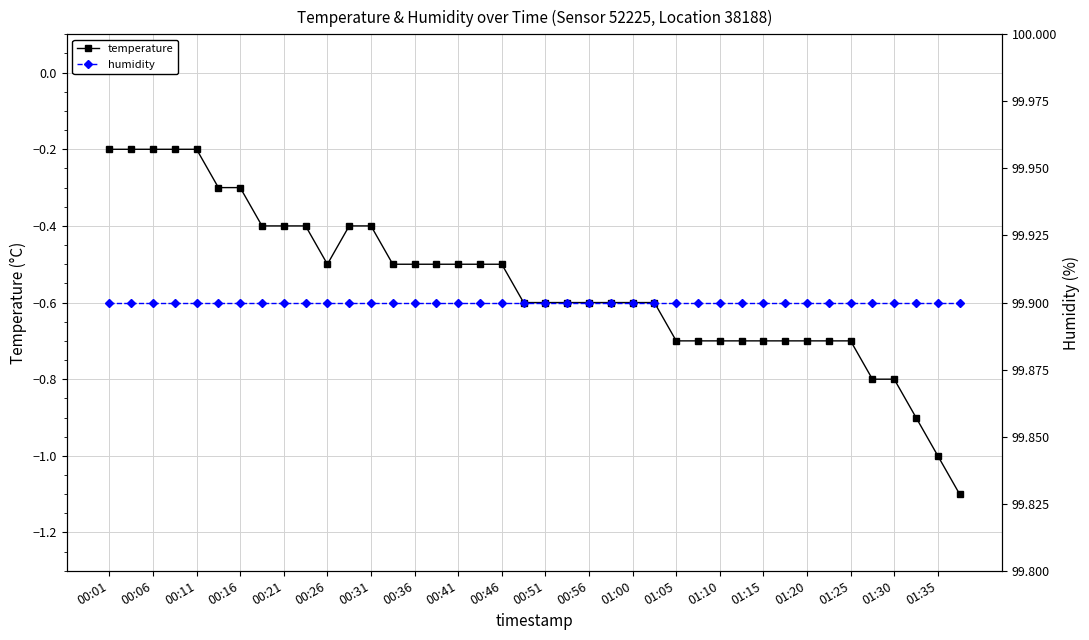

Is it true that temperature equals -0.2 at 00:21?

False